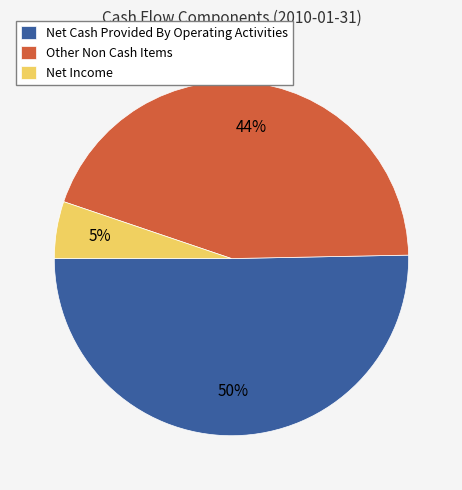

What percentage is the Other Non Cash Items slice, to the nearest percent?

44%